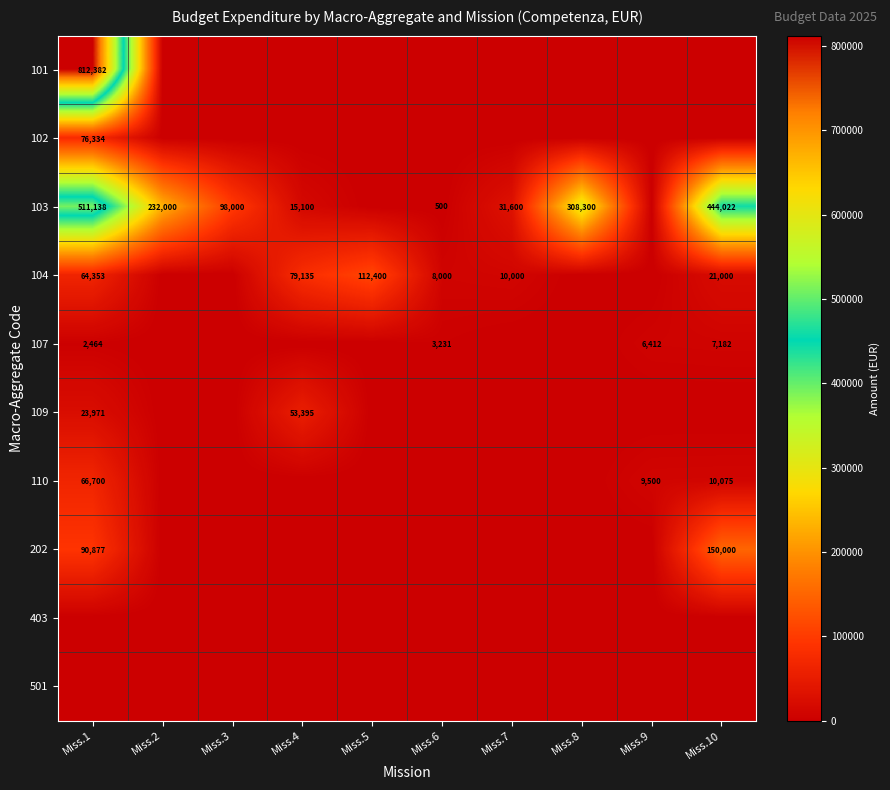

Is it true that 202 equals 46049 at Miss.1?

False